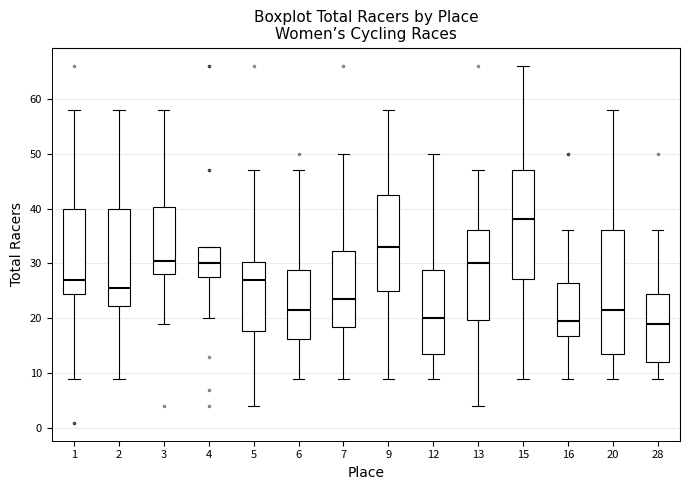

Which box is the tallest, from its lower edge to its upper edge?

20